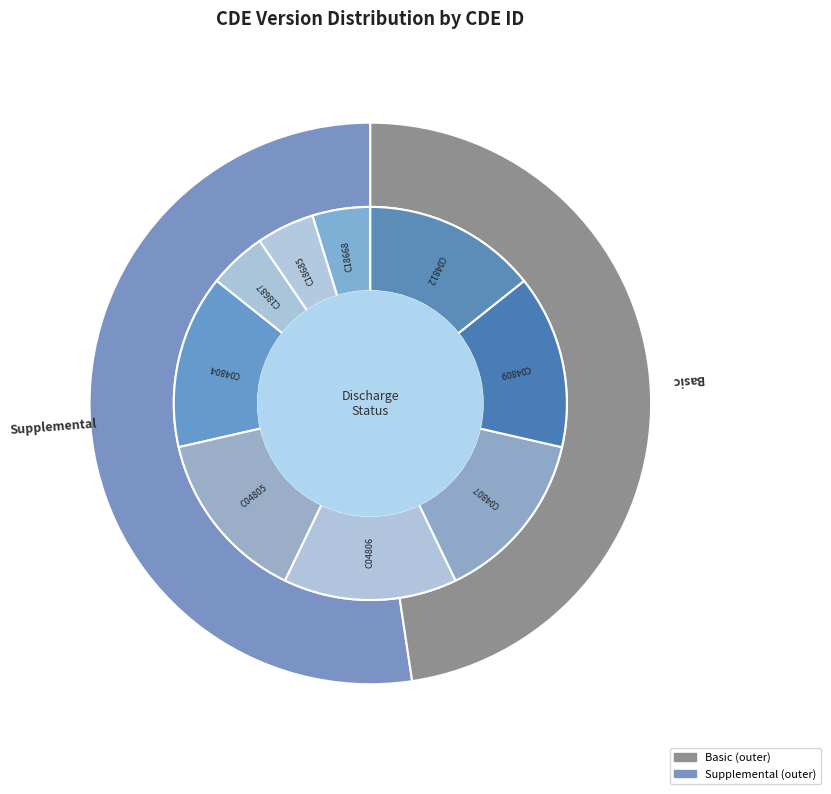

Which has a higher value, C04804 or C18668?

C04804